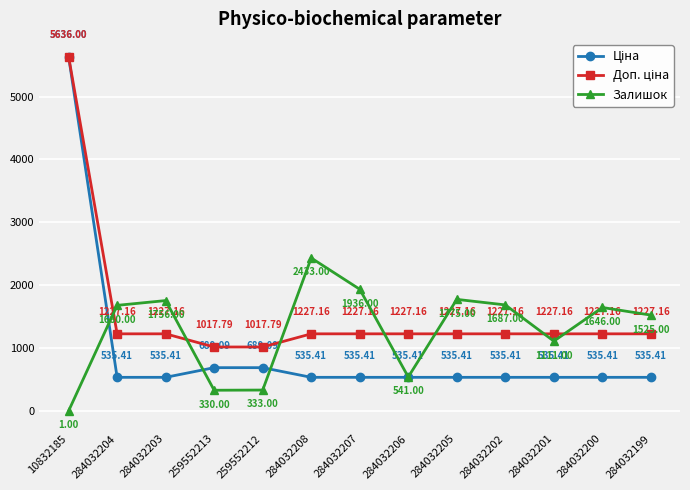

Does the chart have visible grid lines?

Yes